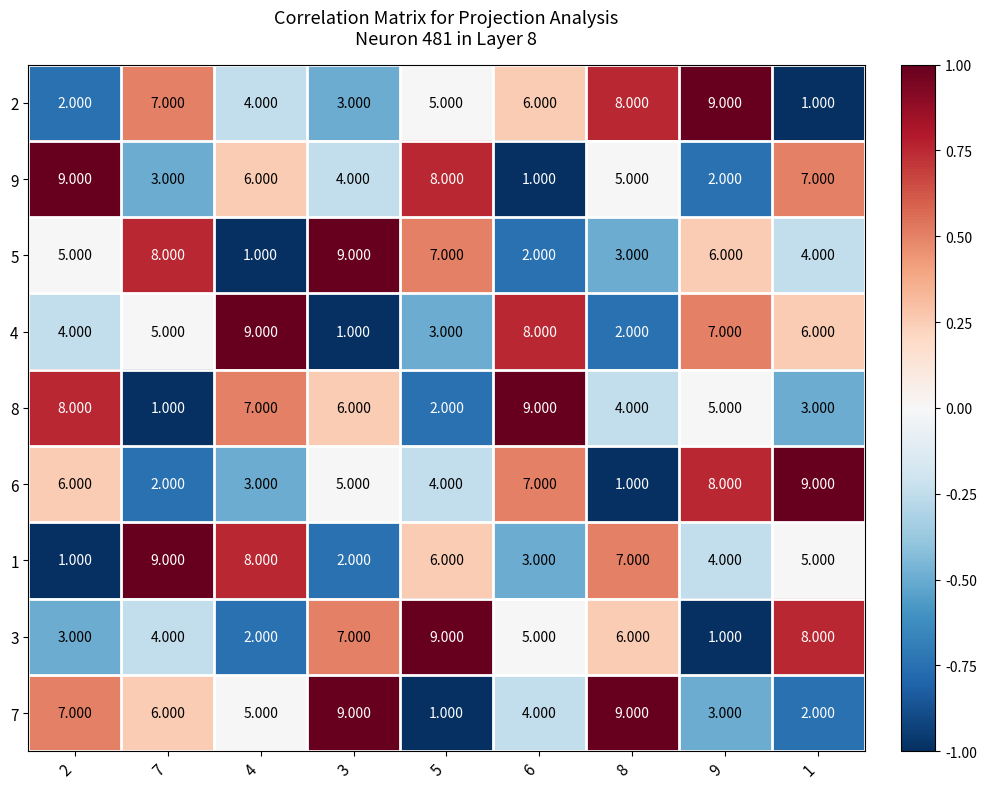

Is the value of 8 at 6 greater than the value of 5 at 9?

Yes